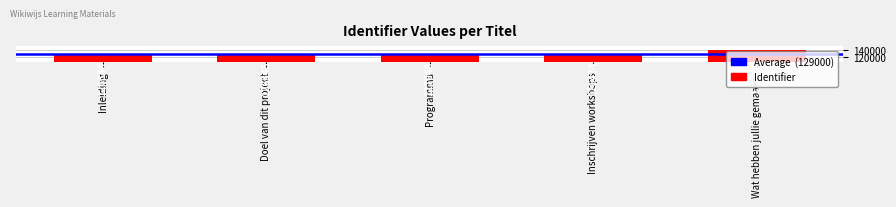

What is the label of the 1st bar from the left?

Inleiding